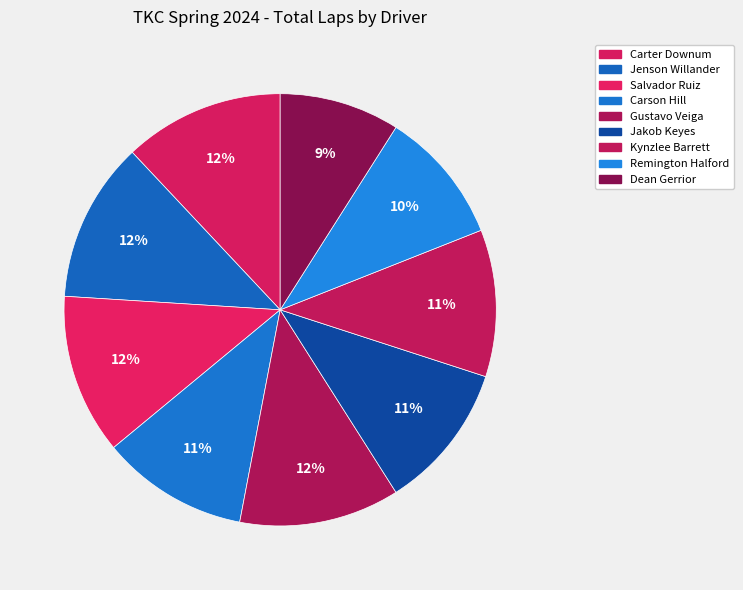

How many segments does this pie chart have?

9